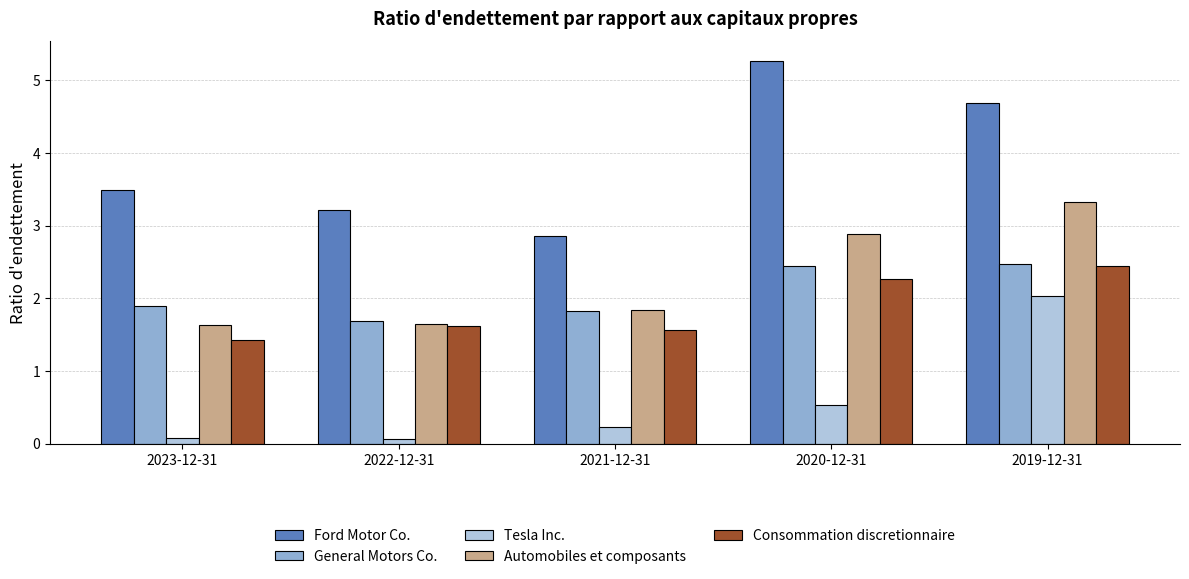

What is the value of the Automobiles et composants bar at the 3rd from the left?

1.8